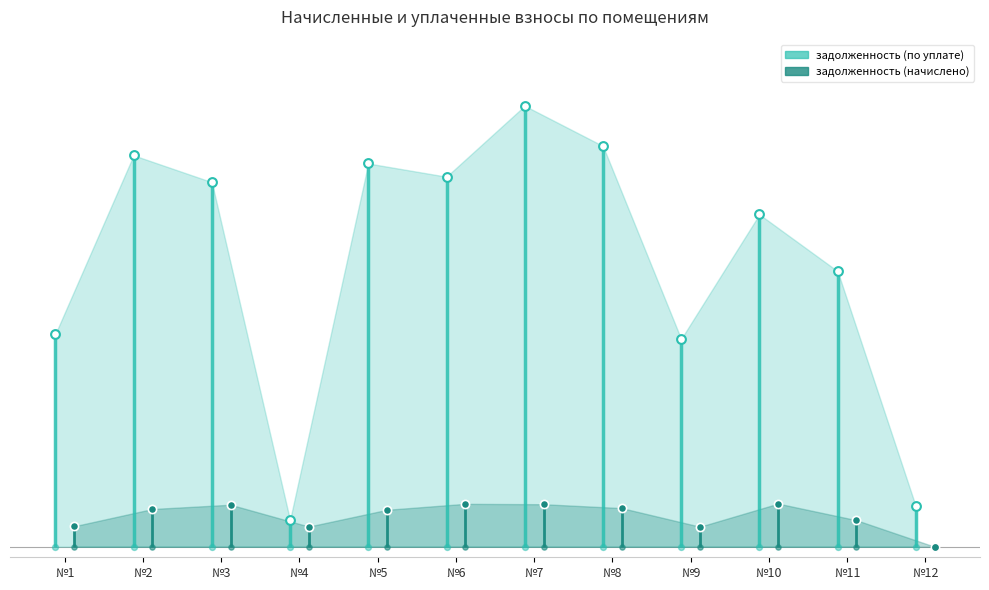

Is the value of задолженность (по уплате) at 8 greater than the value of задолженность (начислено) at 11?

Yes